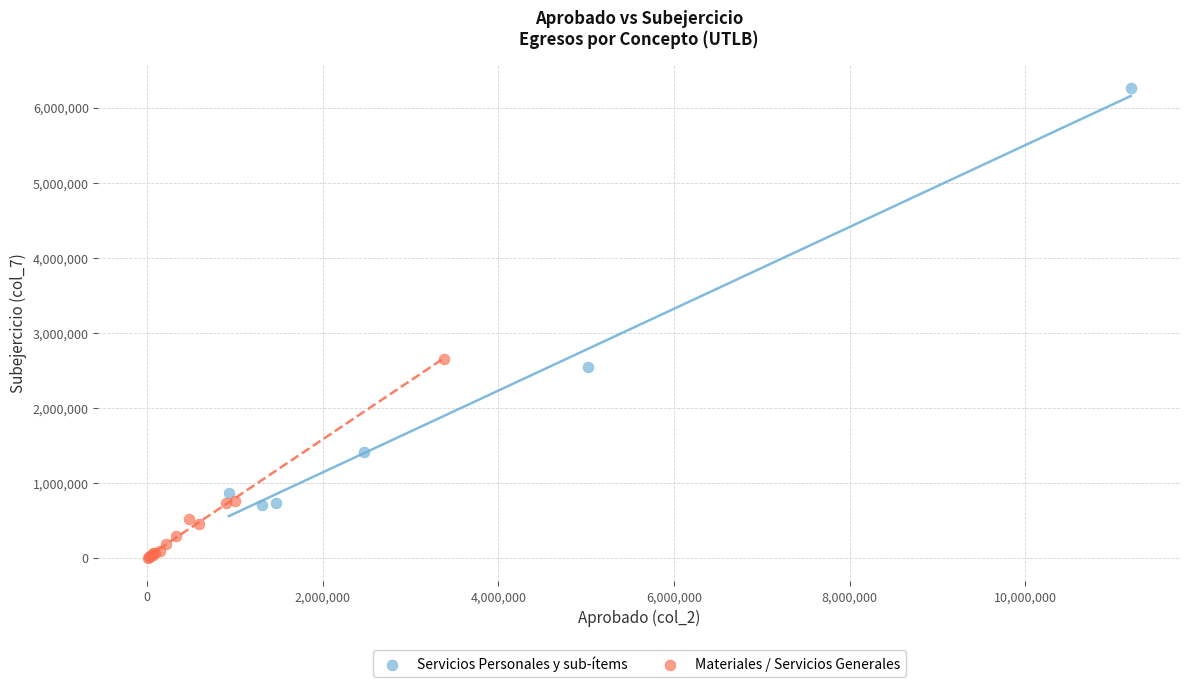

Which series reaches the maximum Y coordinate?

Servicios Personales y sub-ítems